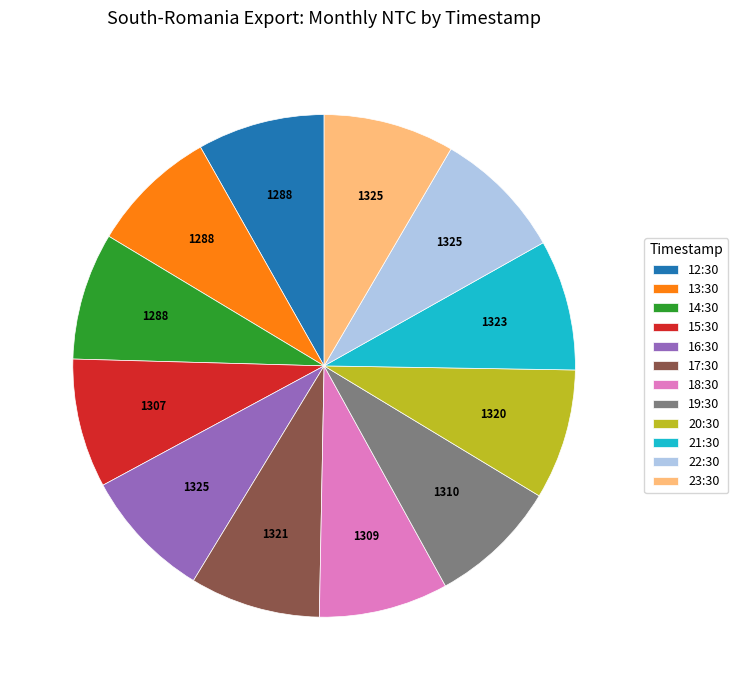

The 23:30 slice represents 18% of the pie. True or false?

False